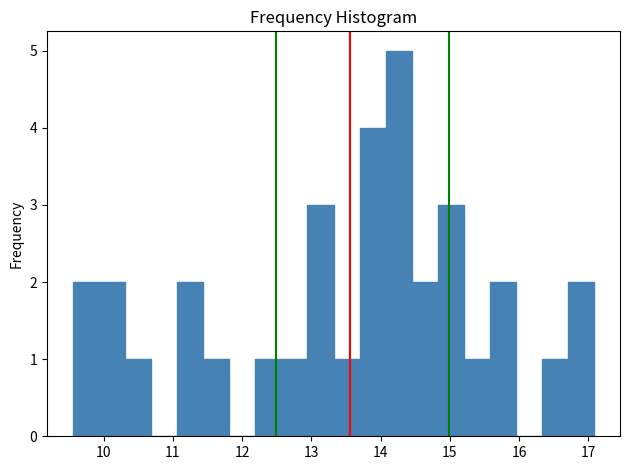

Around what value on the x-axis is the tallest bar? Give the approximate position of its centre, as read against the axis.

14.3